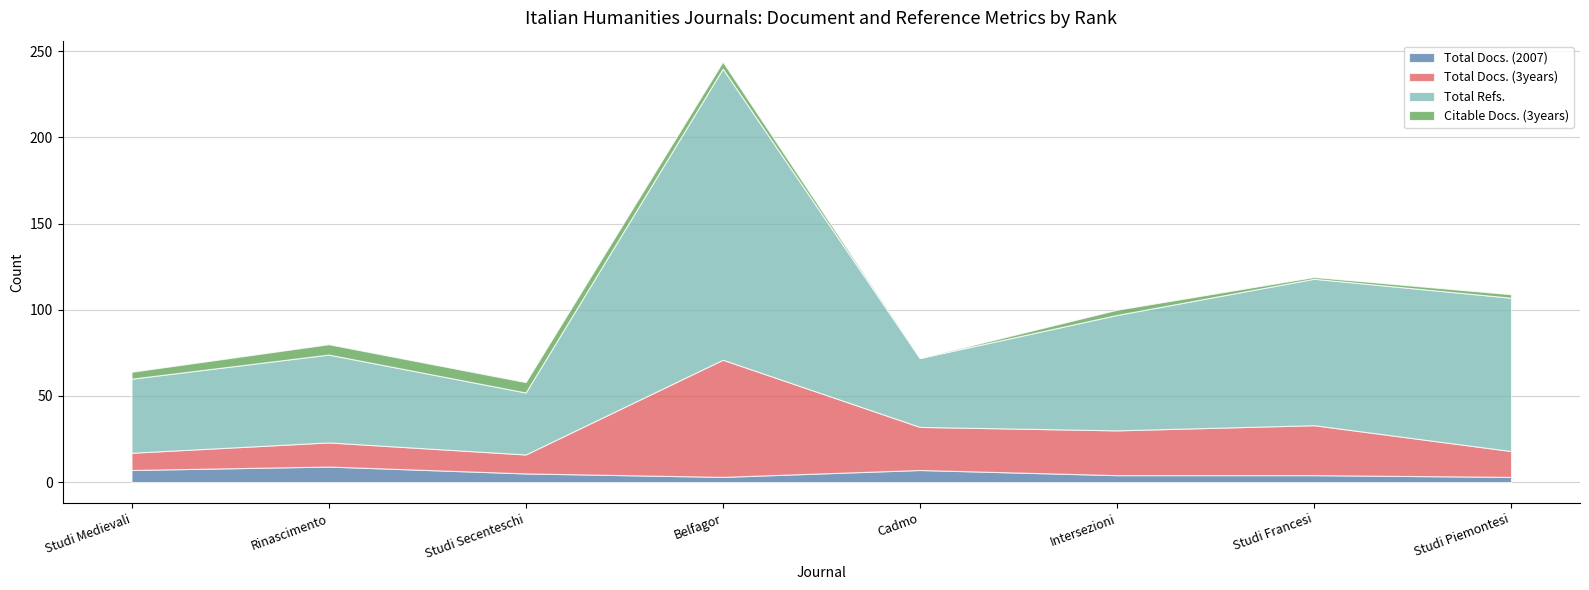

What is the label of the 6th point from the right?

Studi Secenteschi